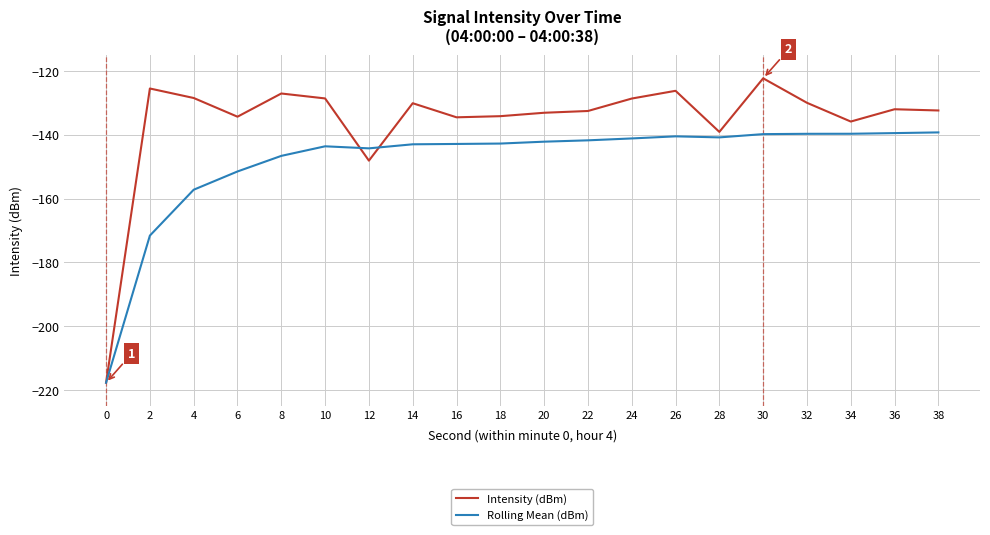

What is the difference between the highest and lowest values at 8?

19.6